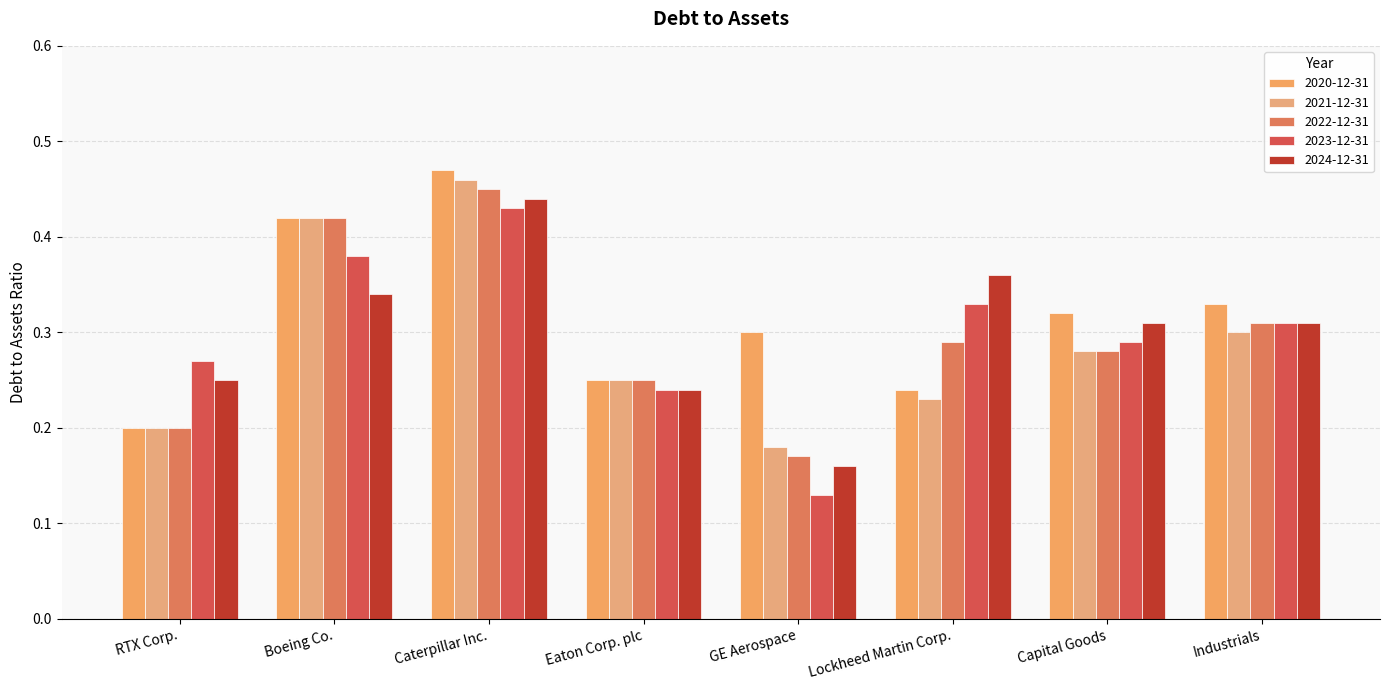

What position from the left is Eaton Corp. plc?

4